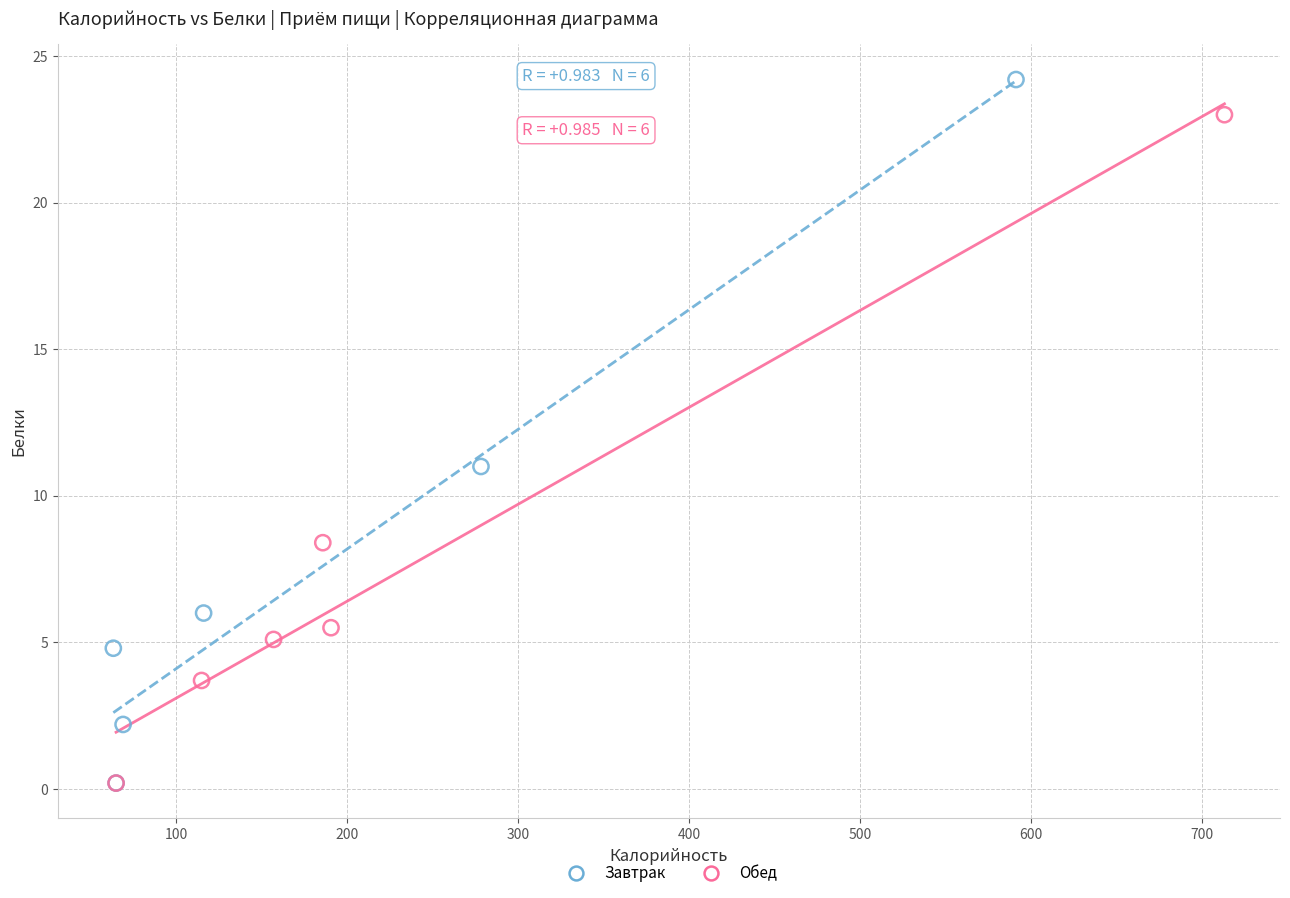

What are all the series names shown in the legend?

Завтрак, Обед